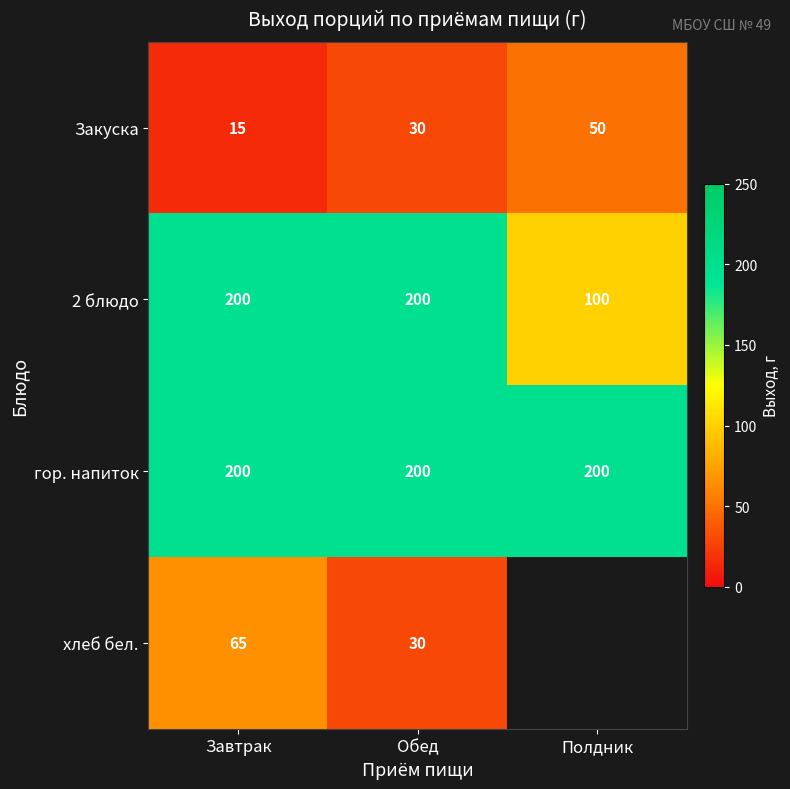

What is the maximum value for гор. напиток?

200